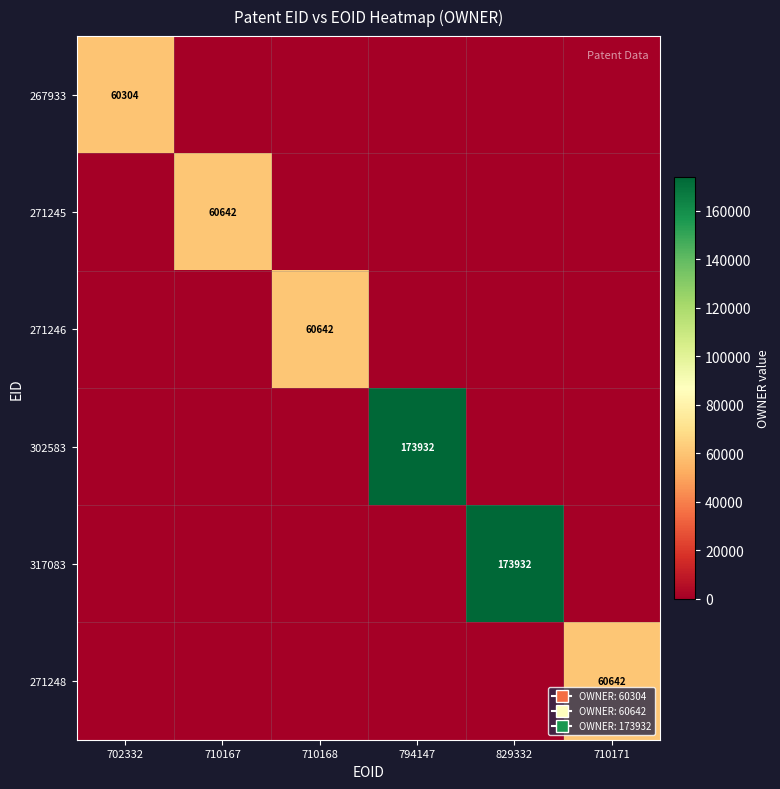

The value of 271245 at 710167 is 60642. True or false?

True